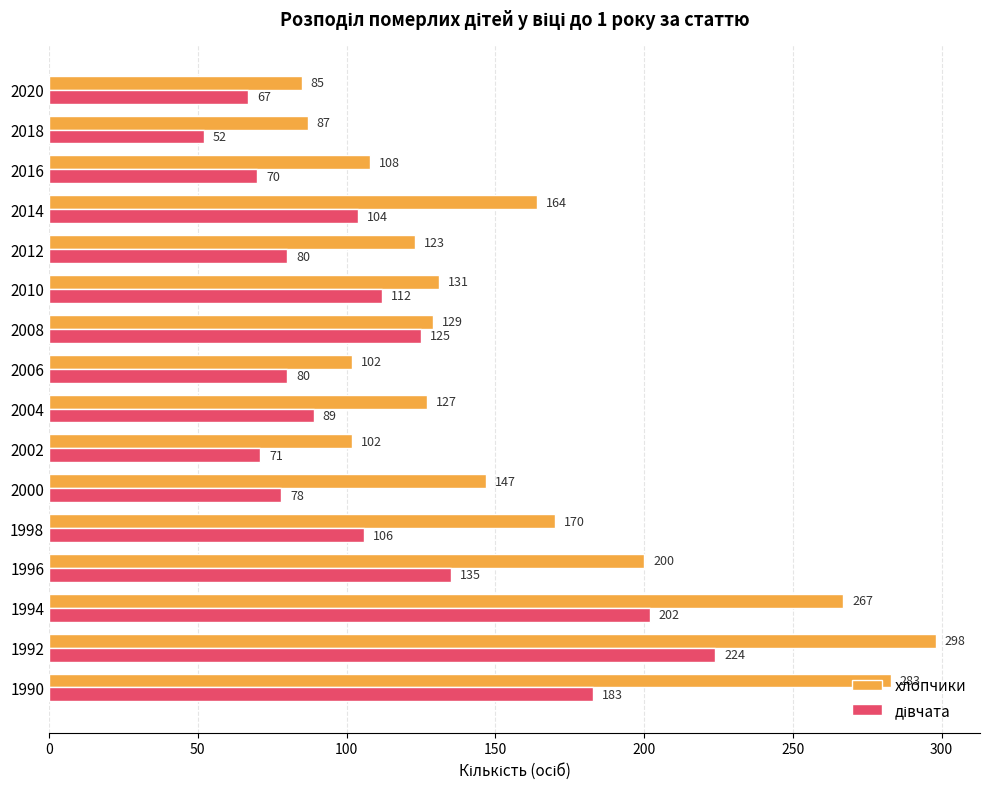

What is the difference between the highest and lowest values at 2016?

38